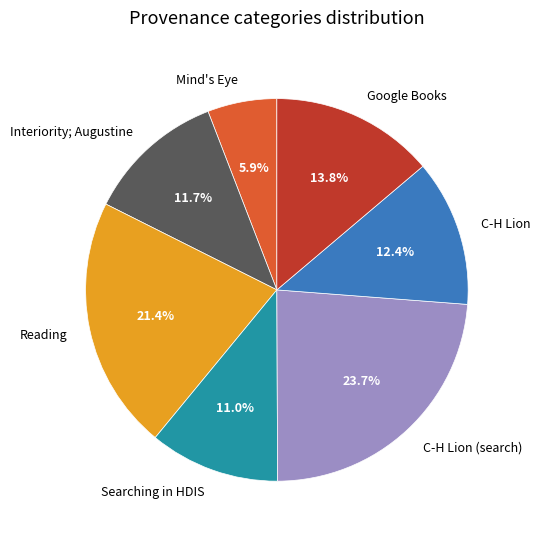

Is there any slice that represents more than half of the pie?

No